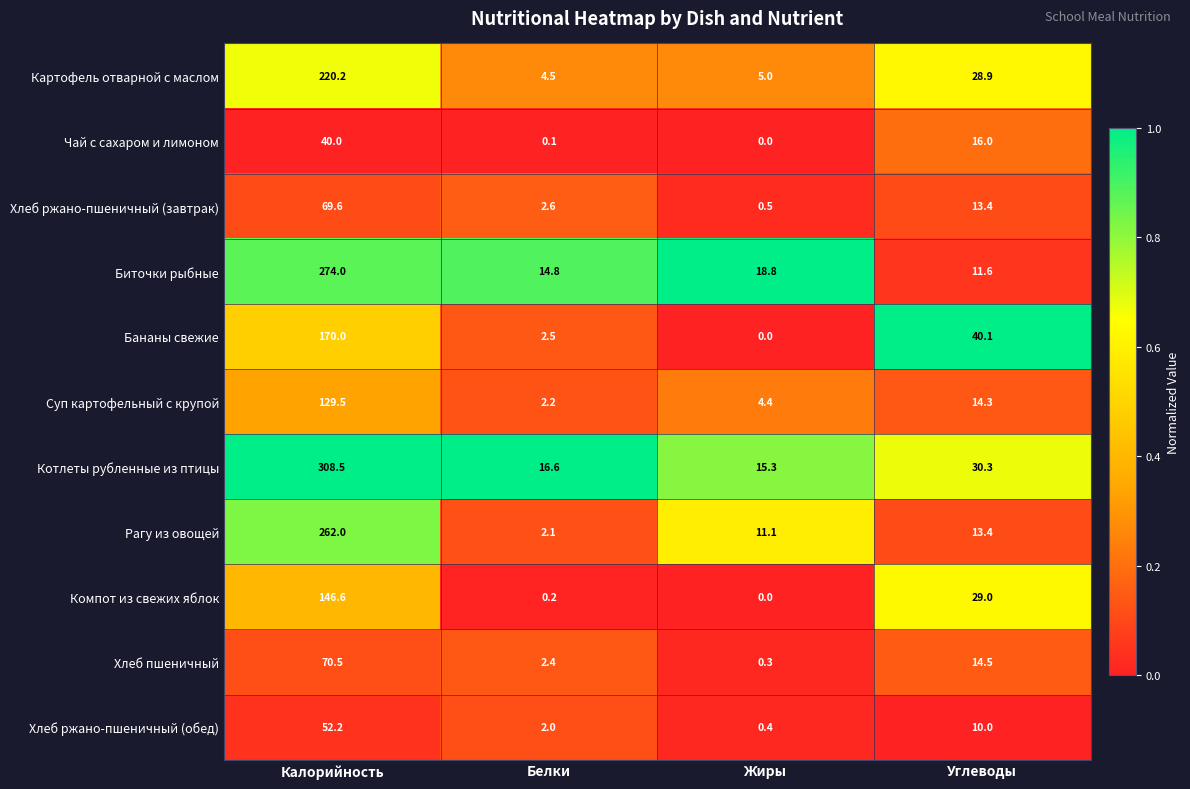

Rank the series by their maximum value, from highest to lowest.

Котлеты рубленные из птицы, Биточки рыбные, Рагу из овощей, Картофель отварной с маслом, Бананы свежие, Компот из свежих яблок, Суп картофельный с крупой, Хлеб пшеничный, Хлеб ржано-пшеничный (завтрак), Хлеб ржано-пшеничный (обед), Чай с сахаром и лимоном